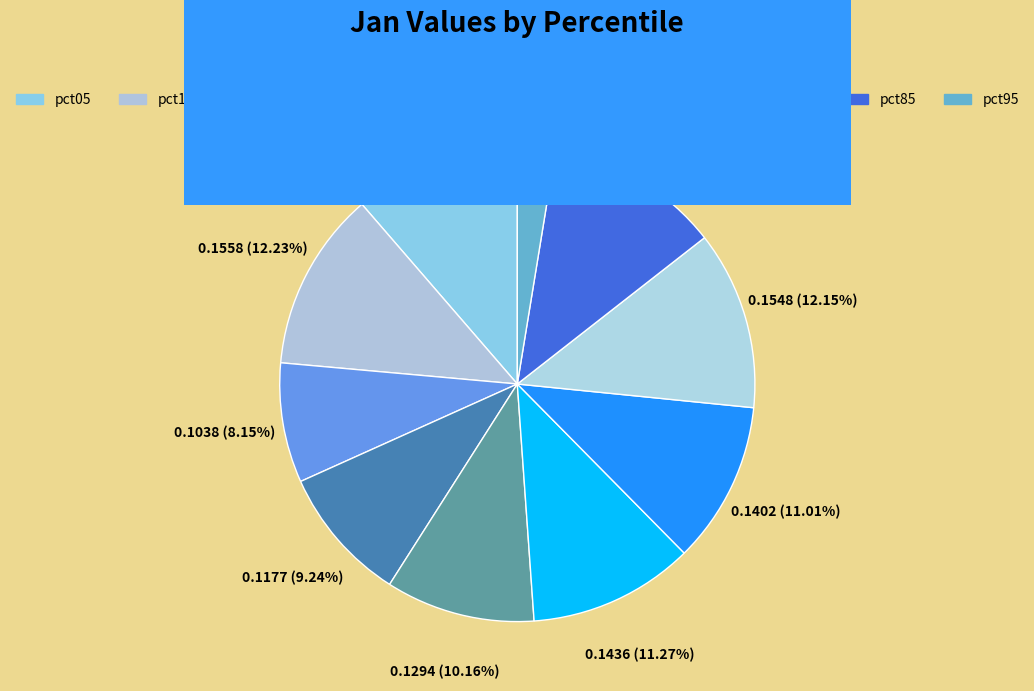

How many segments does this pie chart have?

10